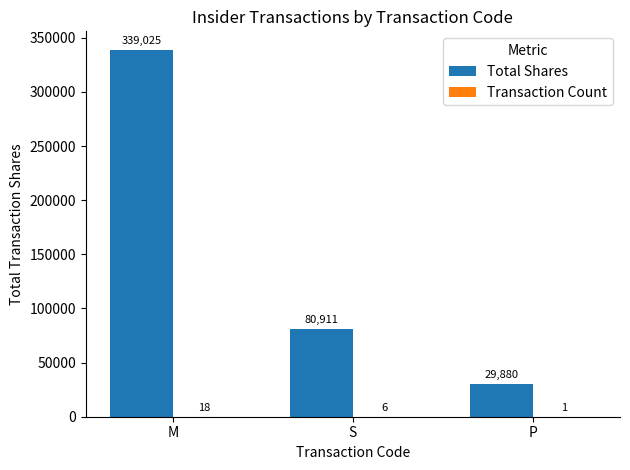

Which series changed the most between S and P?

Total Shares